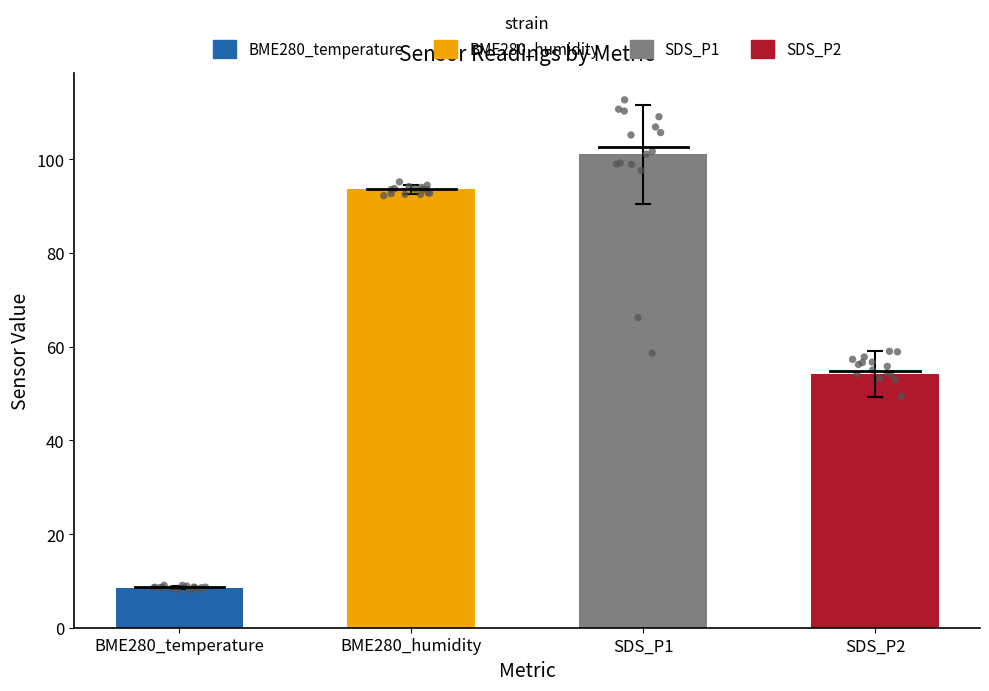

Which series has the largest total across all categories?

SDS_P1